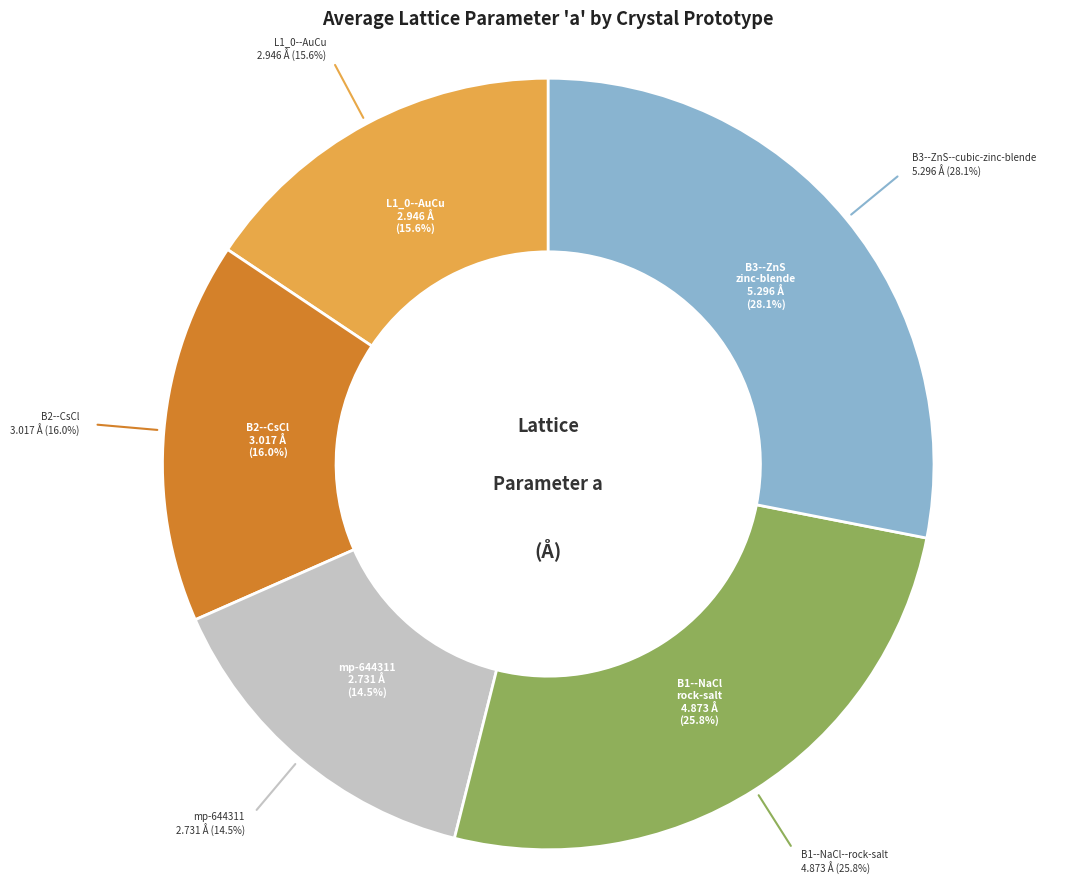

What portion of the pie excludes B3--ZnS--cubic-zinc-blende?

71.9%